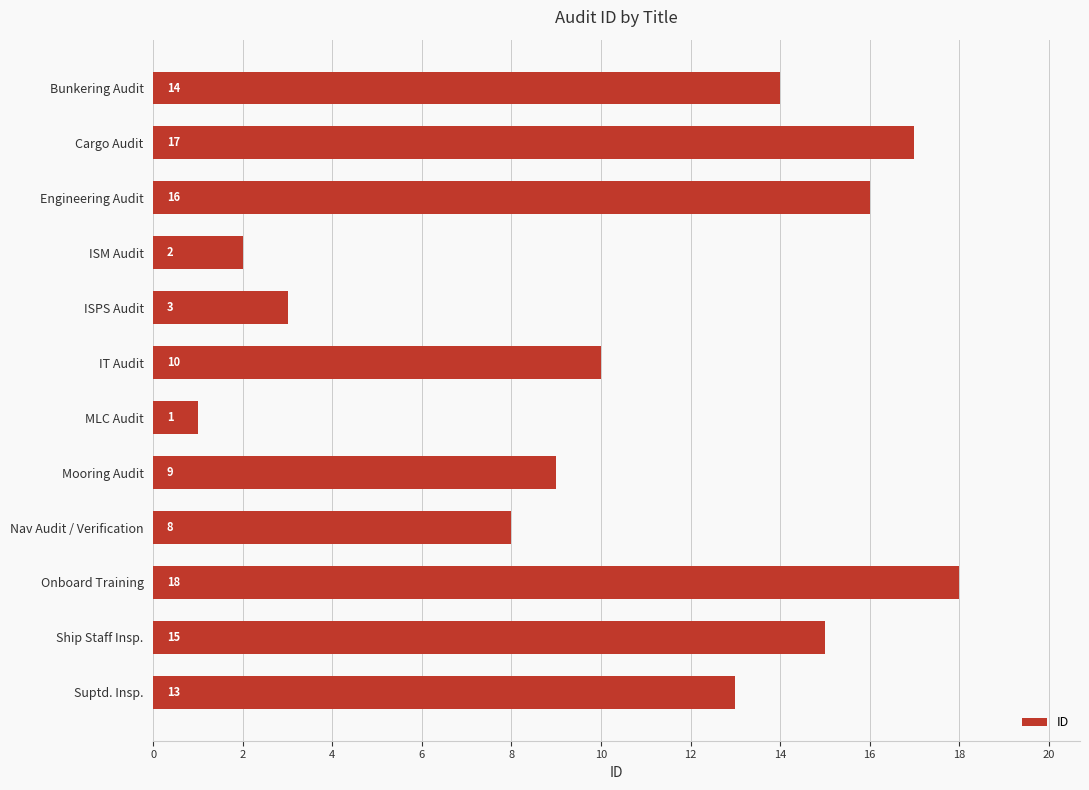

What is the ratio of the value at Cargo Audit to the value at ISM Audit?

8.5